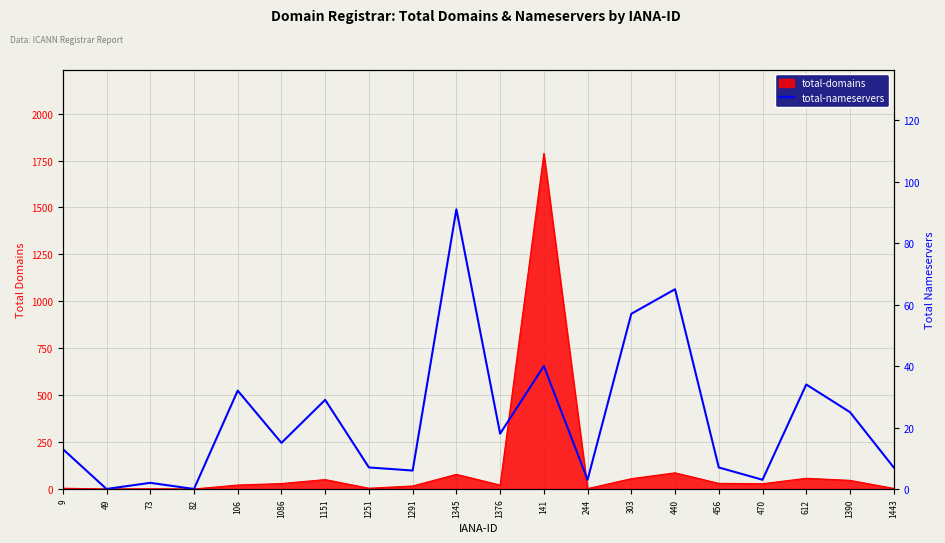

The chart shows a value of 32 at 106. True or false?

True